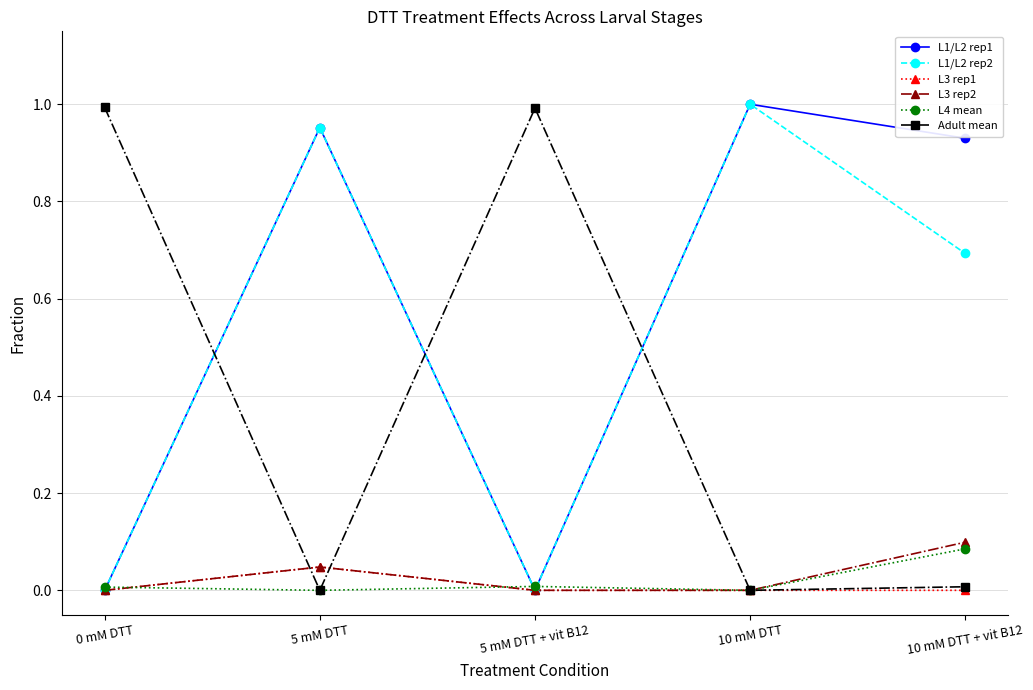

Which category has the highest value in the L1/L2 rep1 series?

10 mM DTT